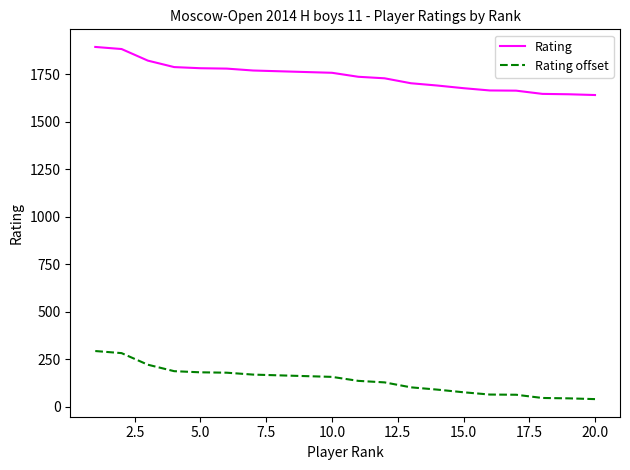

List the series in order of their overall mean, highest first.

Rating, Rating offset